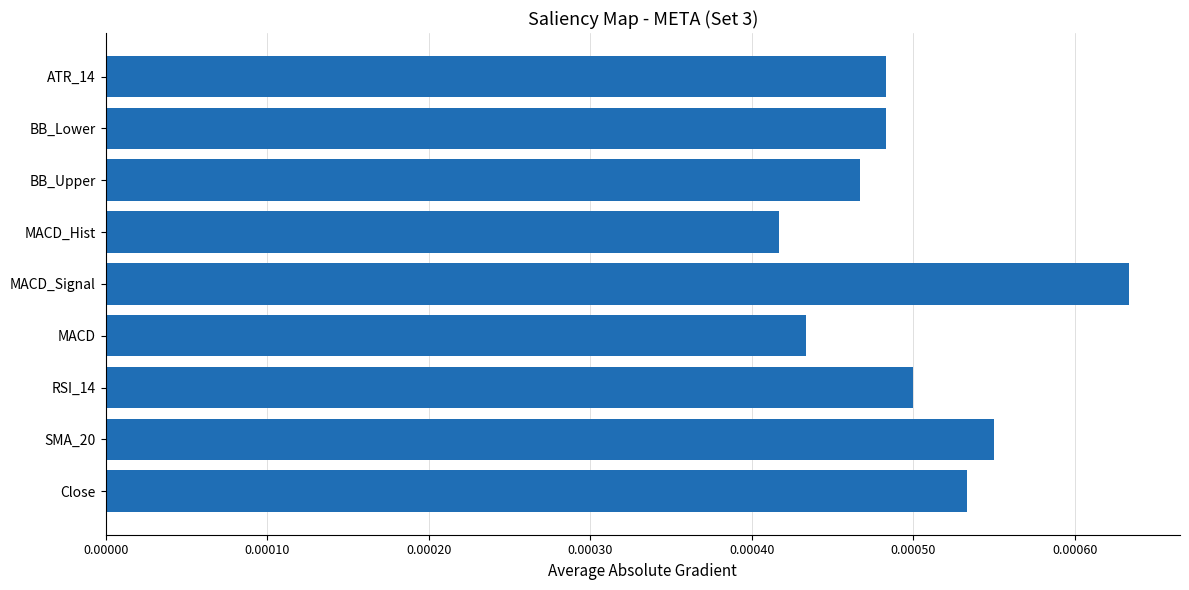

Which category has the lowest value across all series?

MACD_Hist